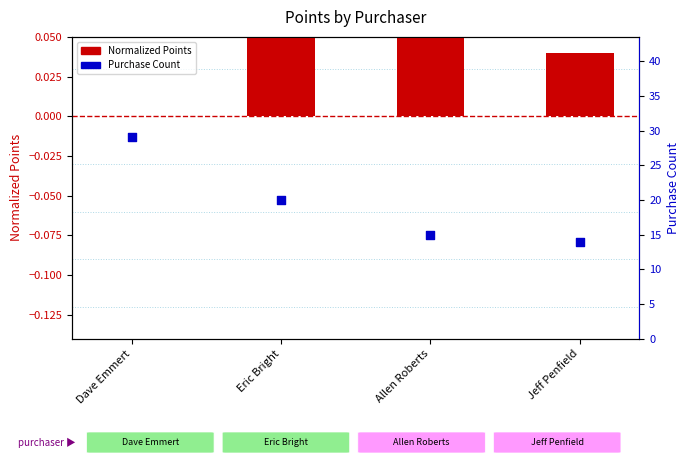

Which series has the largest total across all categories?

Purchase Count